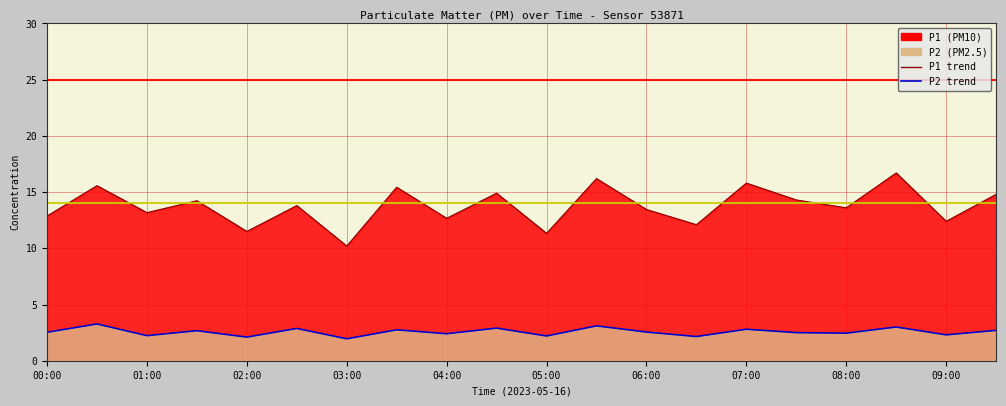

What is the label of the 4th point from the left?

01:30